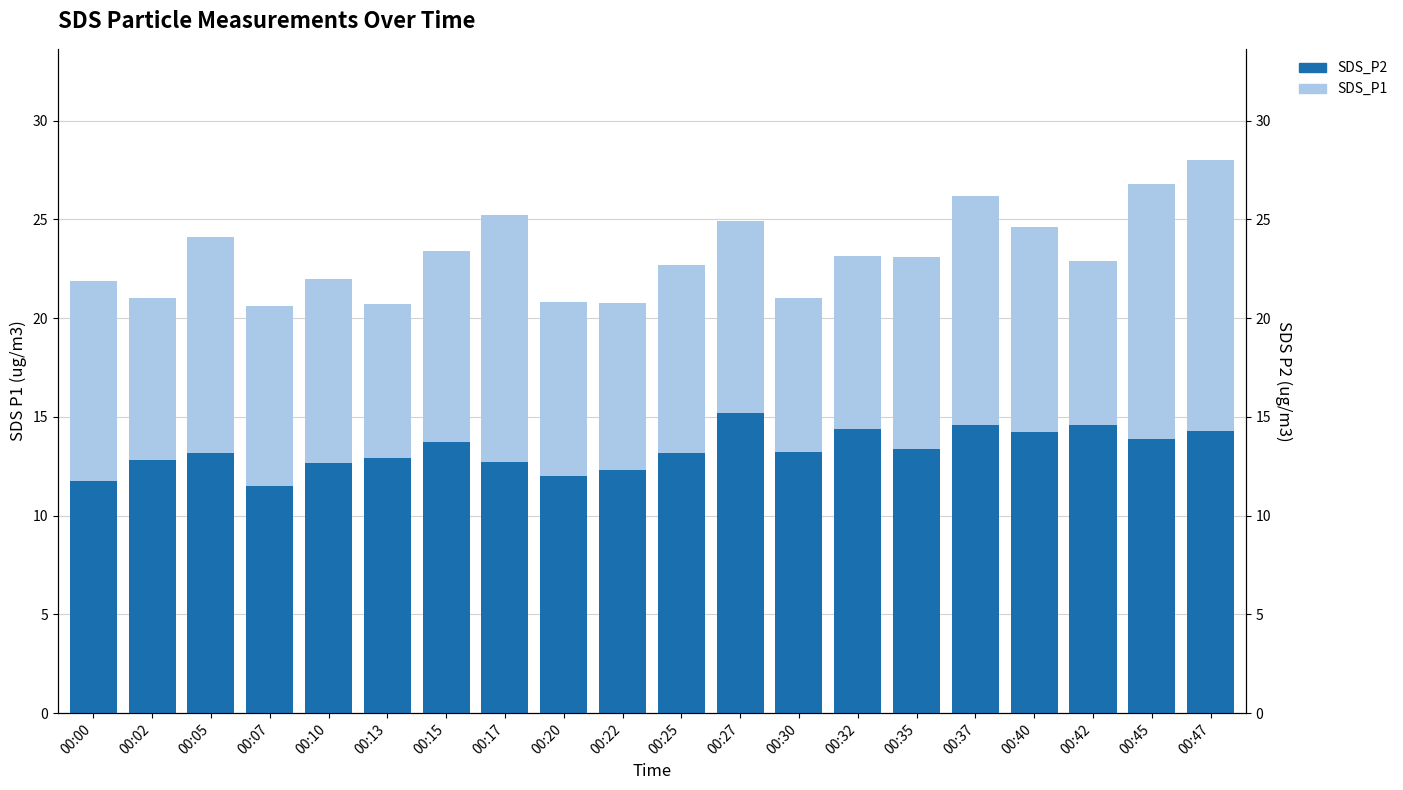

Reading left to right, what are all the values shown in this chart?

SDS_P1: 00:00=21.9	00:02=21.0	00:05=24.1	00:07=20.6	00:10=22.0	00:13=20.7	00:15=23.4	00:17=25.2	00:20=20.8	00:22=20.8	00:25=22.7	00:27=24.9	00:30=21.0	00:32=23.2	00:35=23.1	00:37=26.2	00:40=24.6	00:42=22.9	00:45=26.8	00:47=28.0
SDS_P2: 00:00=11.7	00:02=12.8	00:05=13.2	00:07=11.5	00:10=12.7	00:13=12.9	00:15=13.7	00:17=12.7	00:20=12.0	00:22=12.3	00:25=13.2	00:27=15.2	00:30=13.2	00:32=14.4	00:35=13.4	00:37=14.6	00:40=14.2	00:42=14.6	00:45=13.9	00:47=14.3